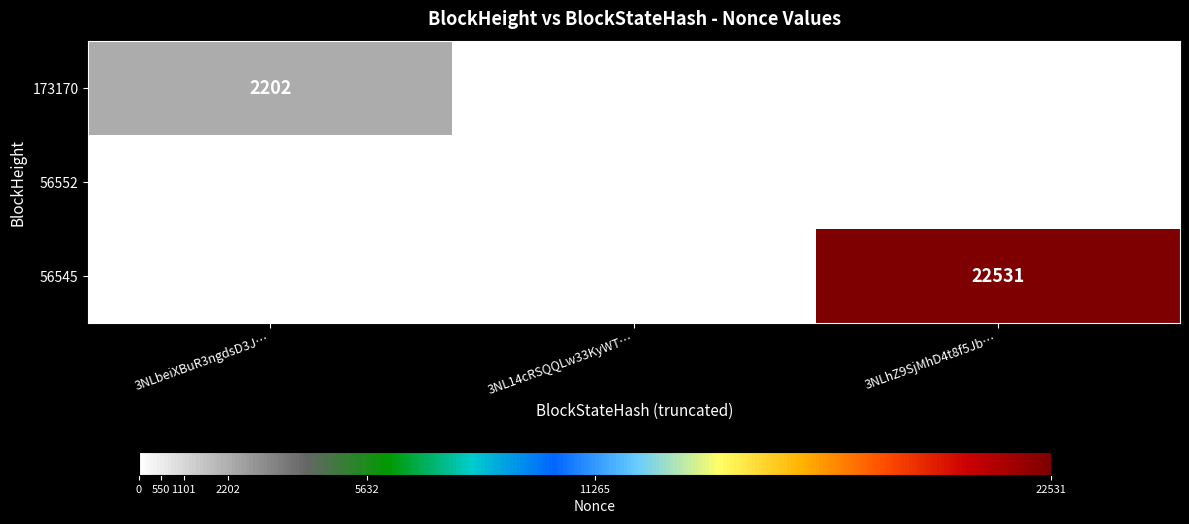

True or false: 173170 has a value of 1512 at 3NLbeiXBuR3ngdsD3J….

False